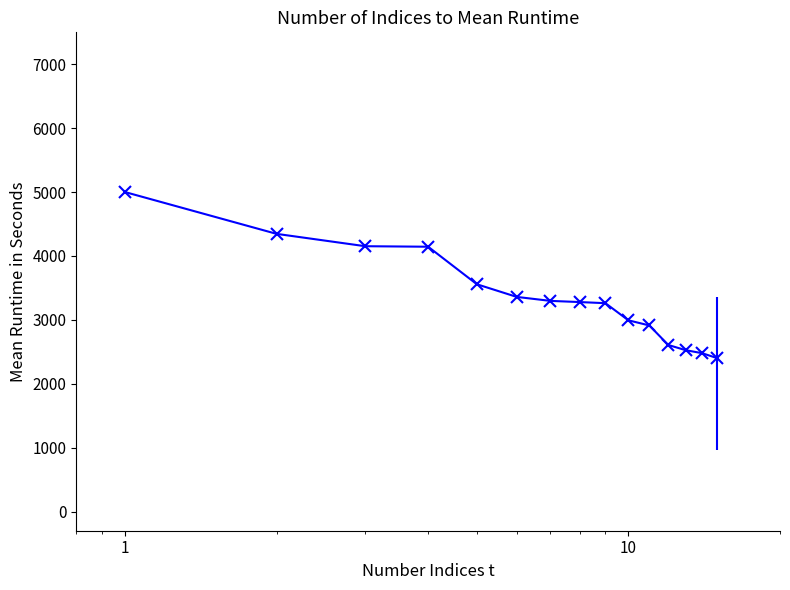

What is the average value?

3354.2